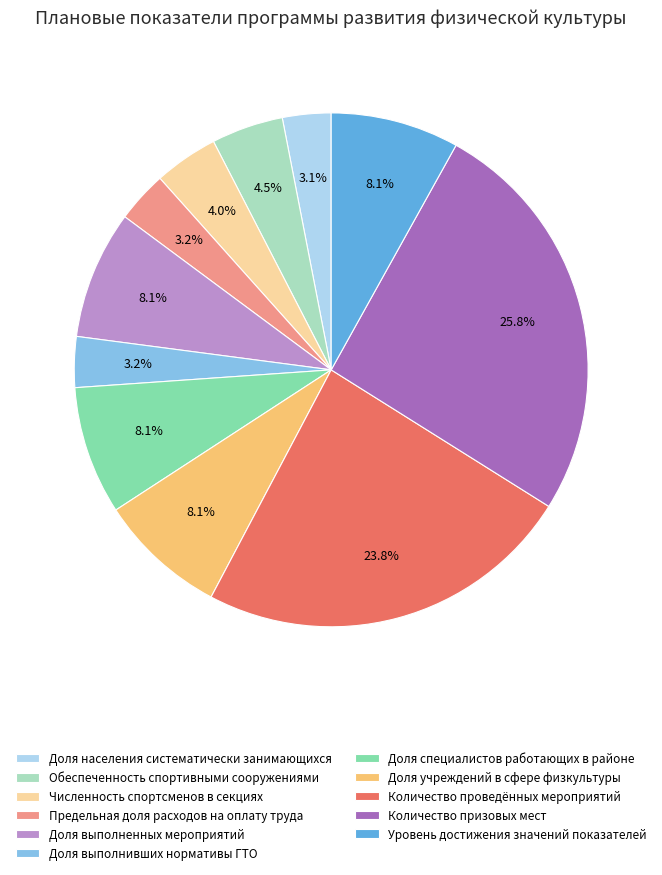

Between Доля выполнивших нормативы ГТО and Количество призовых мест, which is larger?

Количество призовых мест